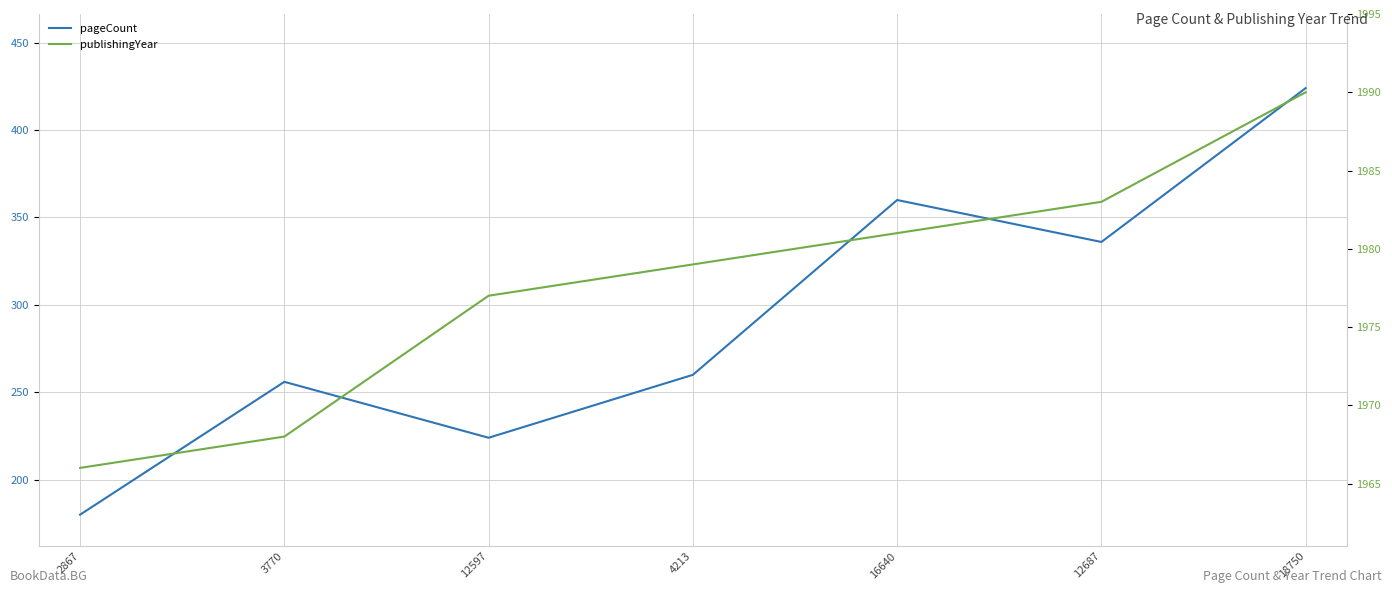

Reading left to right, what are all the values shown in this chart?

pageCount: 2867=180	3770=256	12597=224	4213=260	16640=360	12687=336	18750=424
publishingYear: 2867=1966	3770=1968	12597=1977	4213=1979	16640=1981	12687=1983	18750=1990